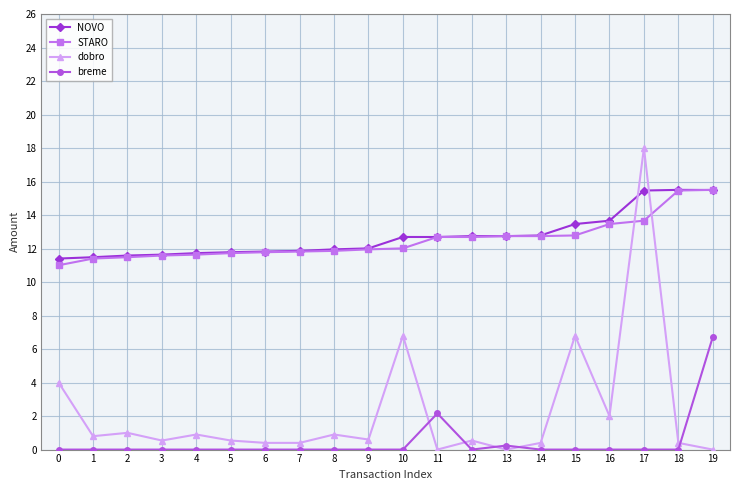

True or false: NOVO and breme cross at least once.

False